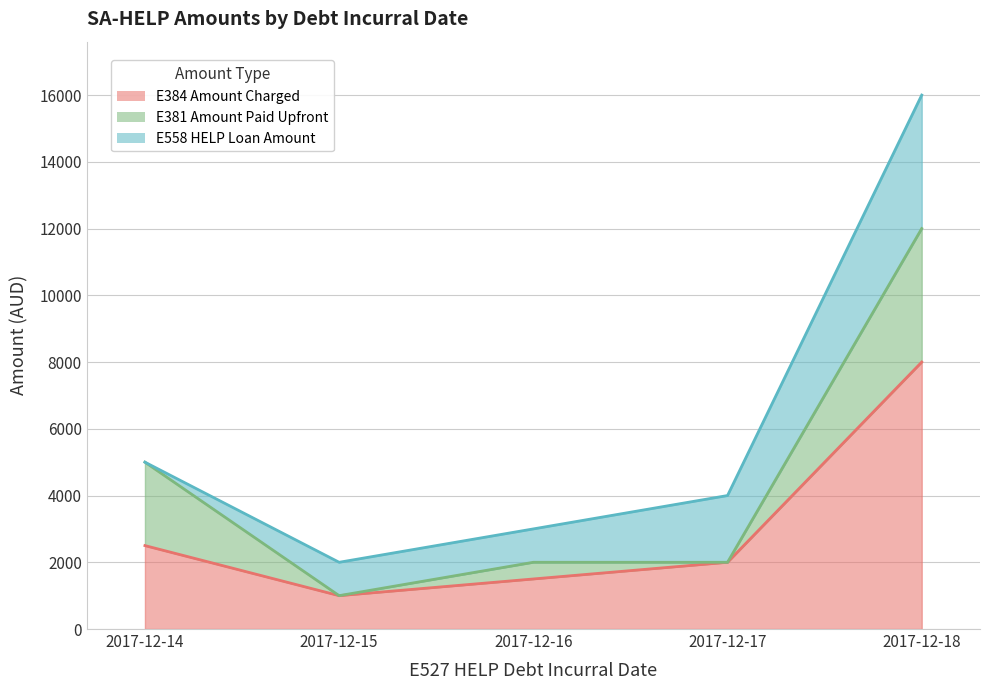

What is the total value across all series at 2017-12-14?

5000